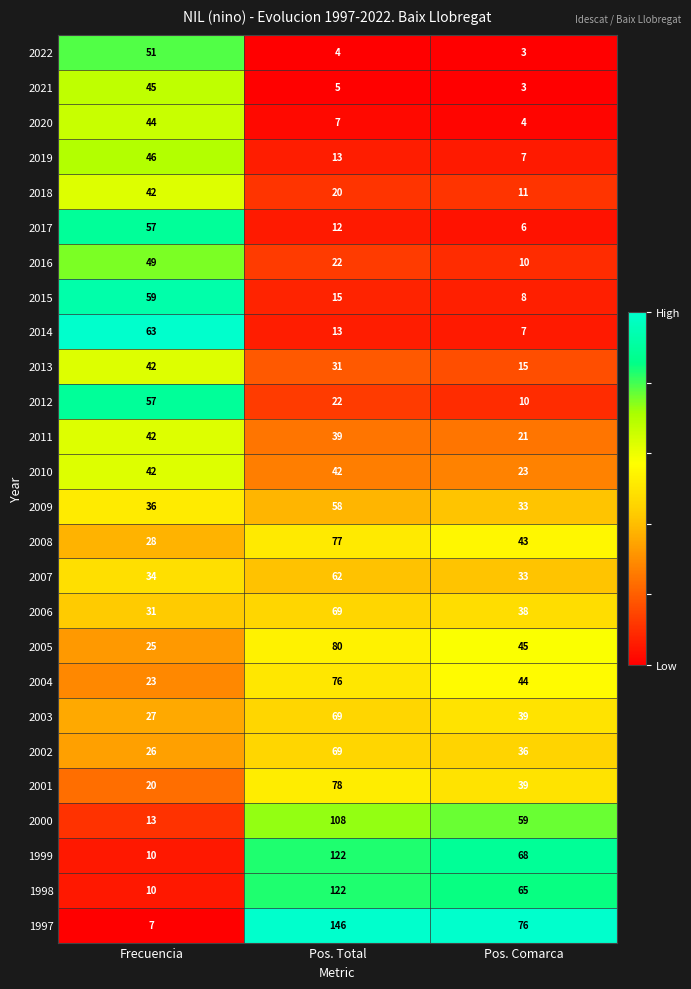

Which series has the largest total across all categories?

1997